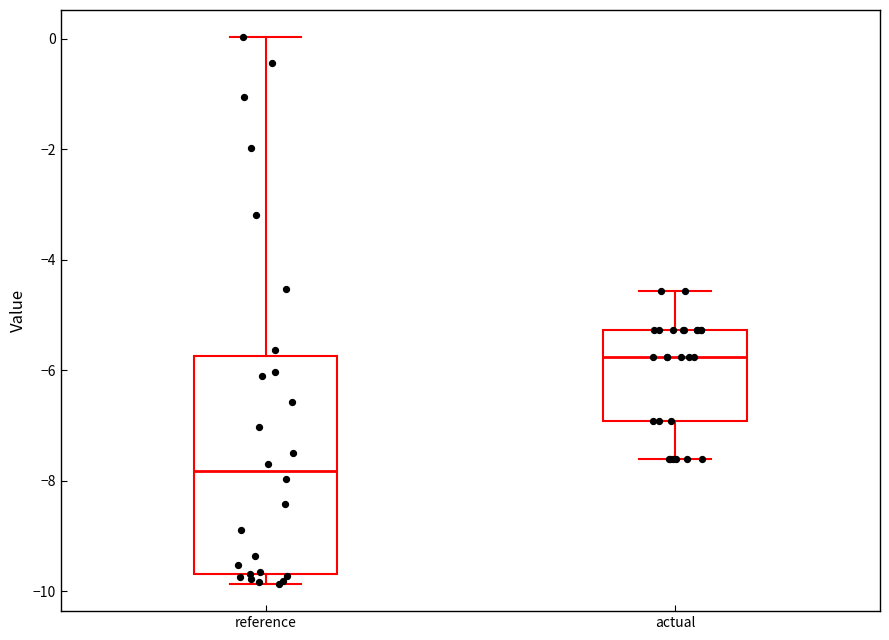

Which box has the highest median line?

actual